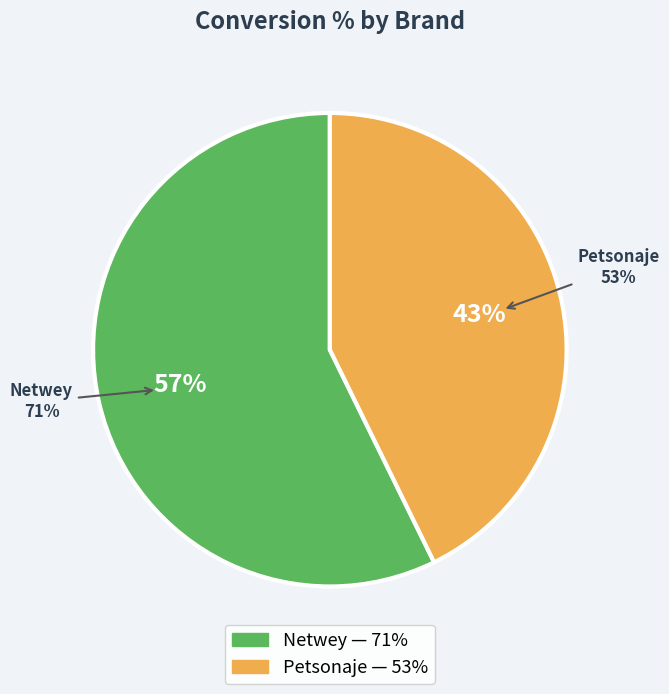

Does Netwey represent more than half of the total?

Yes